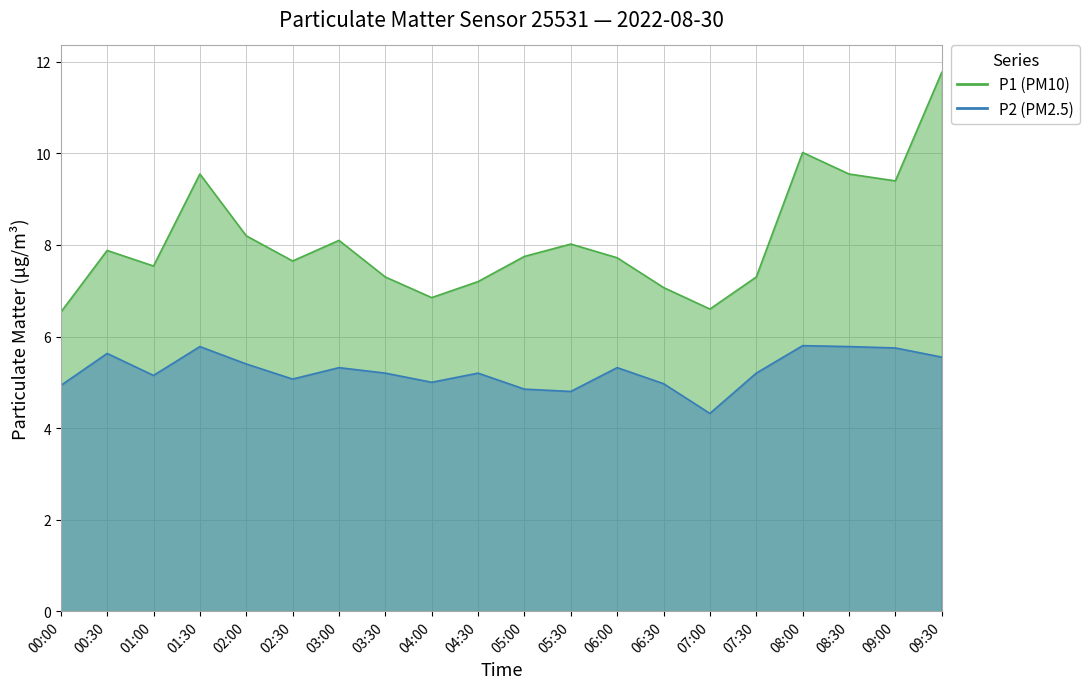

Which series changed the most between 05:30 and 08:00?

P1